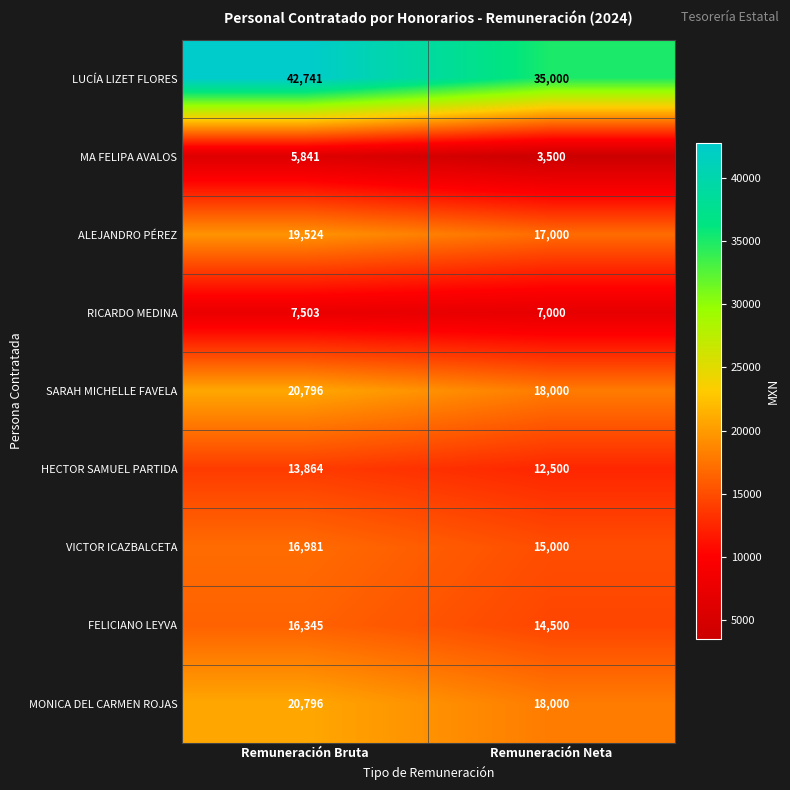

How many values in the LUCÍA LIZET FLORES series are below 42741?

1